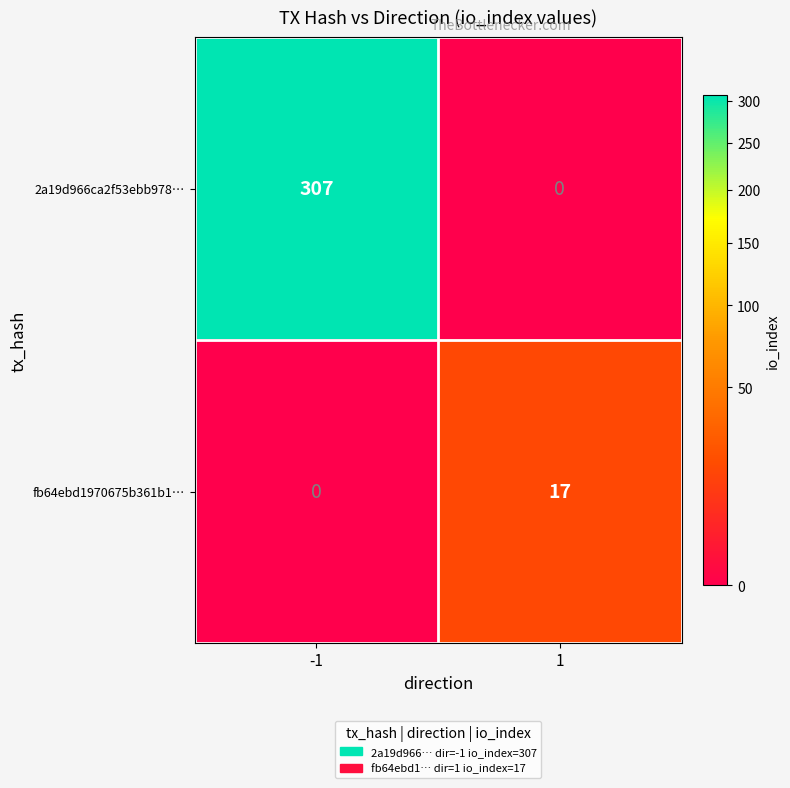

The 2a19d966ca2f53ebb978… series shows 516 at -1. True or false?

False